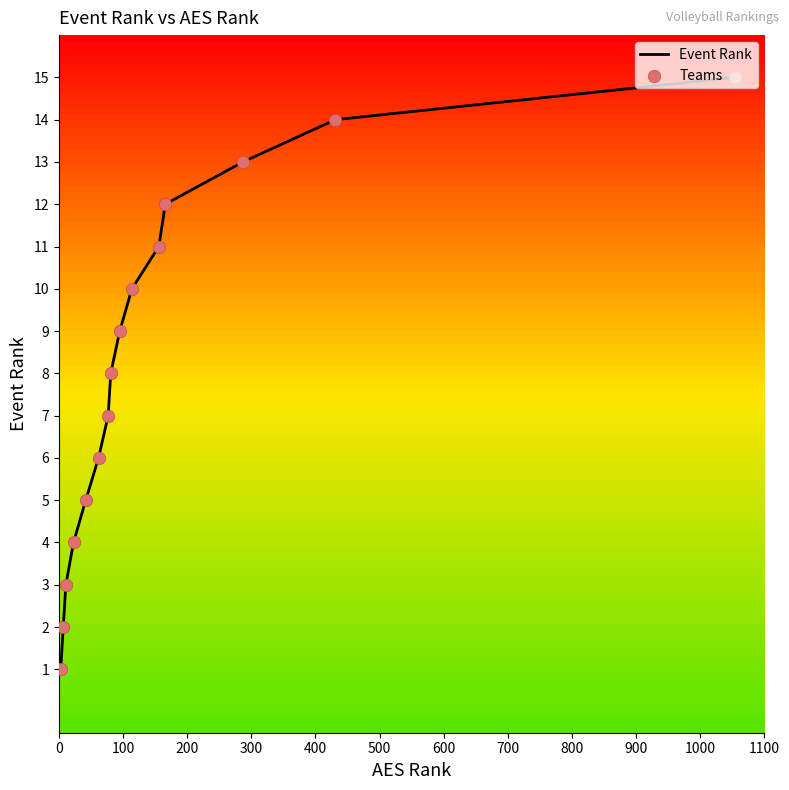

What is the difference between the maximum and minimum values?

14